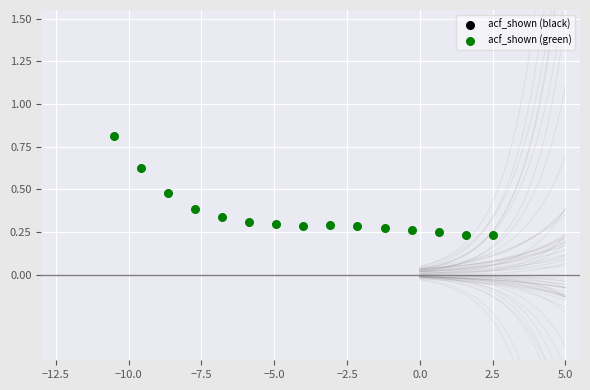

What is the range of X values (max minus min)?

13.0